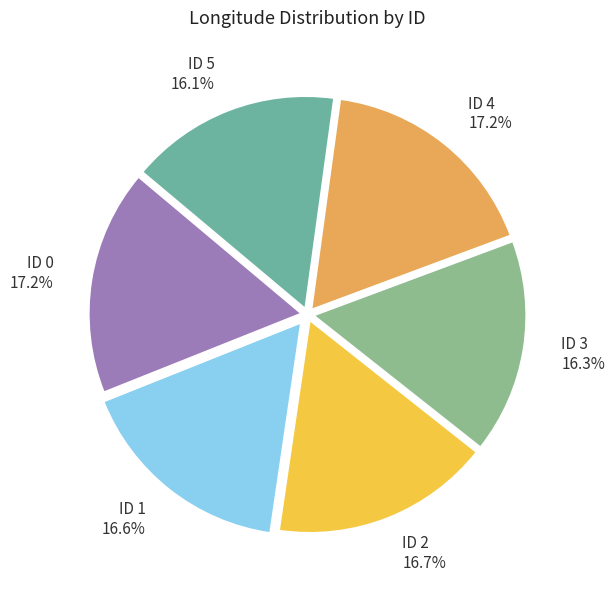

Is ID 3 the majority of the pie?

No